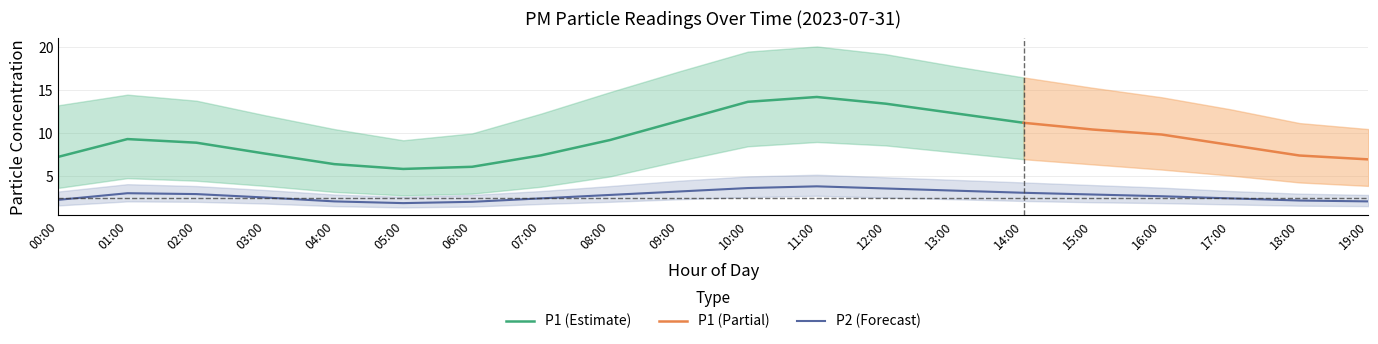

Which label corresponds to the largest value in the chart?

11:00